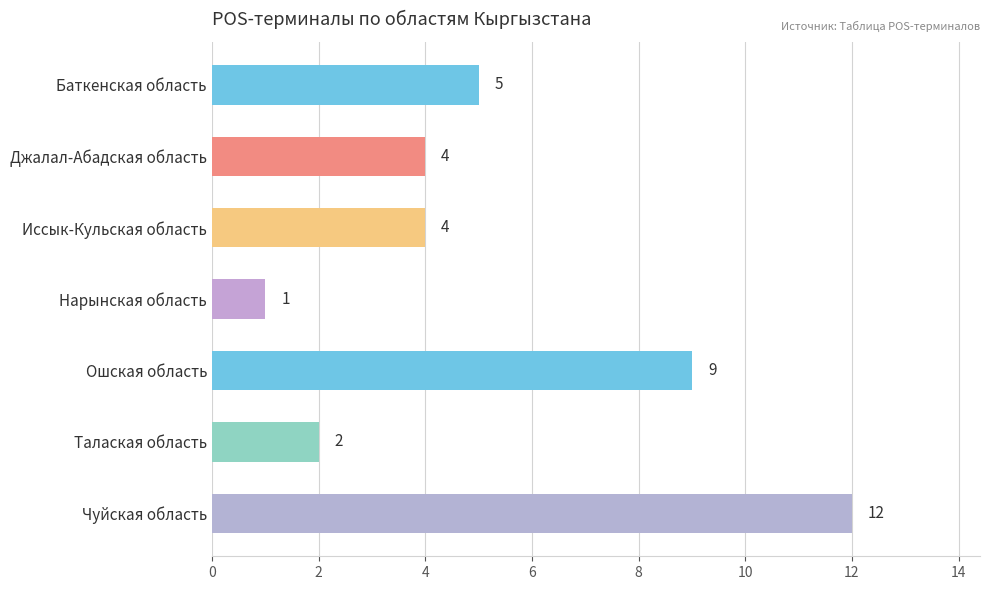

What is the value of the 5th bar from the top?

9